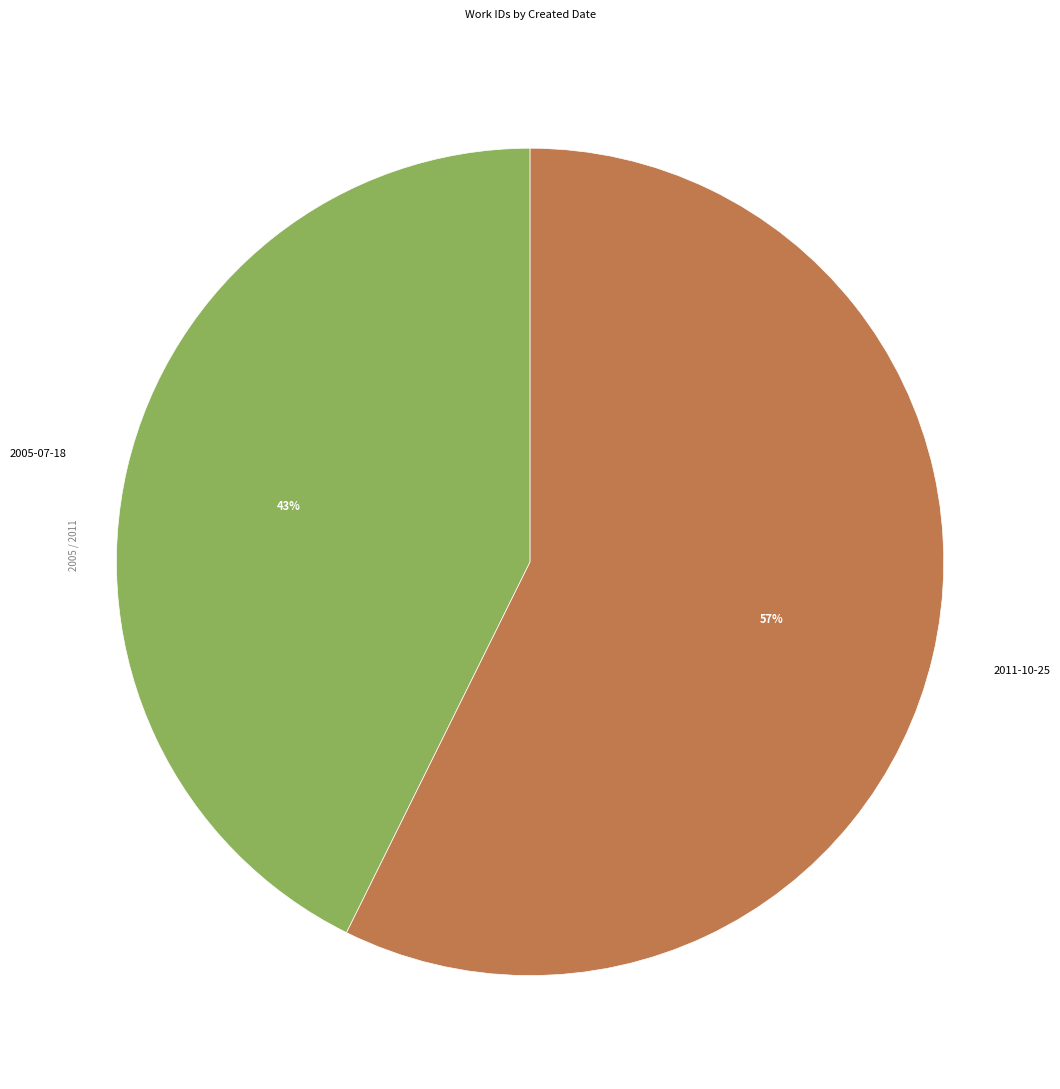

To the nearest percent, what is the average slice percentage?

50%